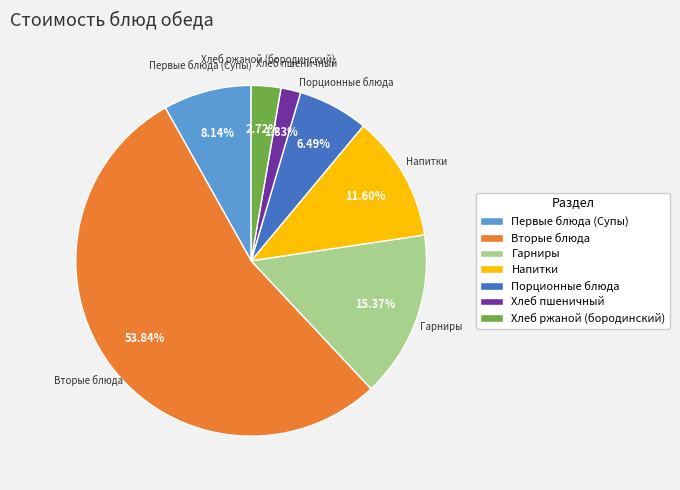

Rank the categories by value from highest to lowest.

Вторые блюда, Гарниры, Напитки, Первые блюда (Супы), Порционные блюда, Хлеб ржаной (бородинский), Хлеб пшеничный